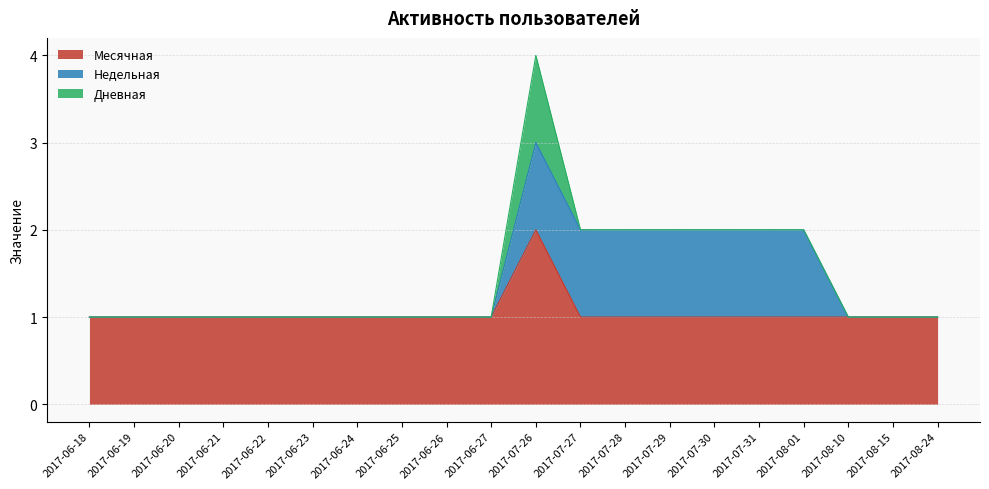

How many positive values does the Дневная series have?

1